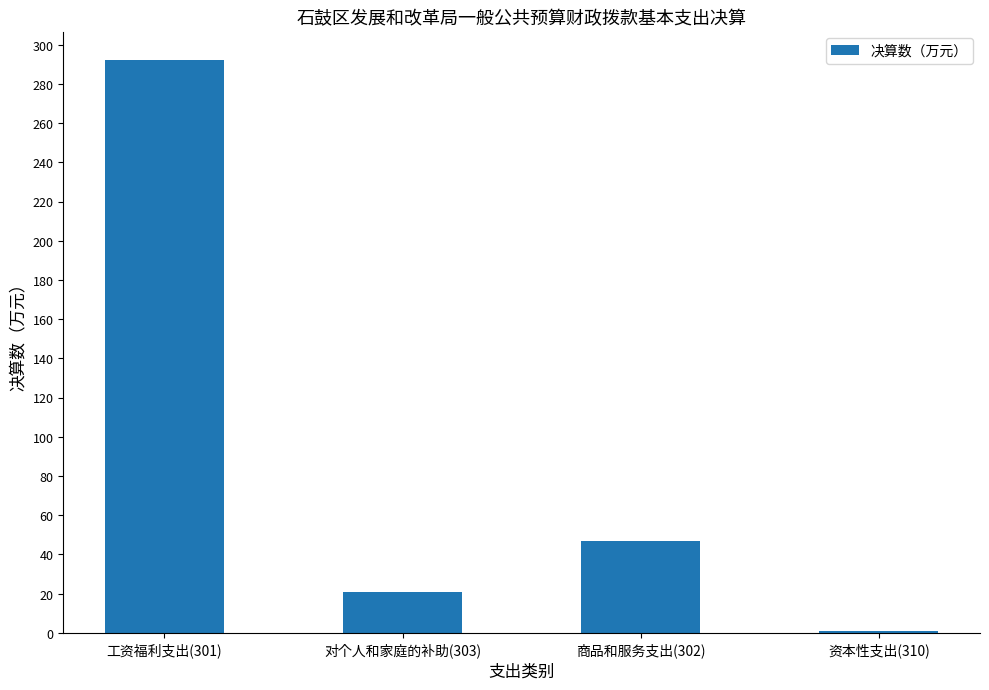

What is the approximate value at 工资福利支出(301)?

292.2